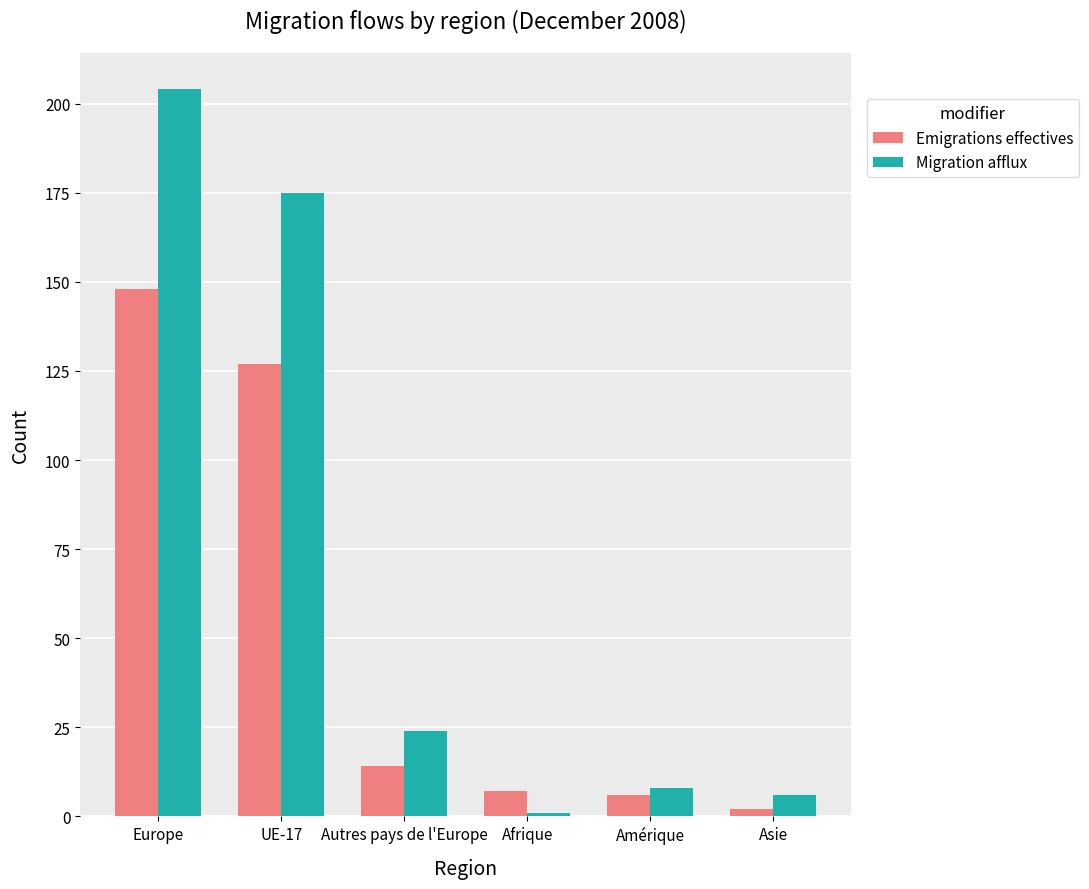

Which series has the largest total across all categories?

Migration afflux